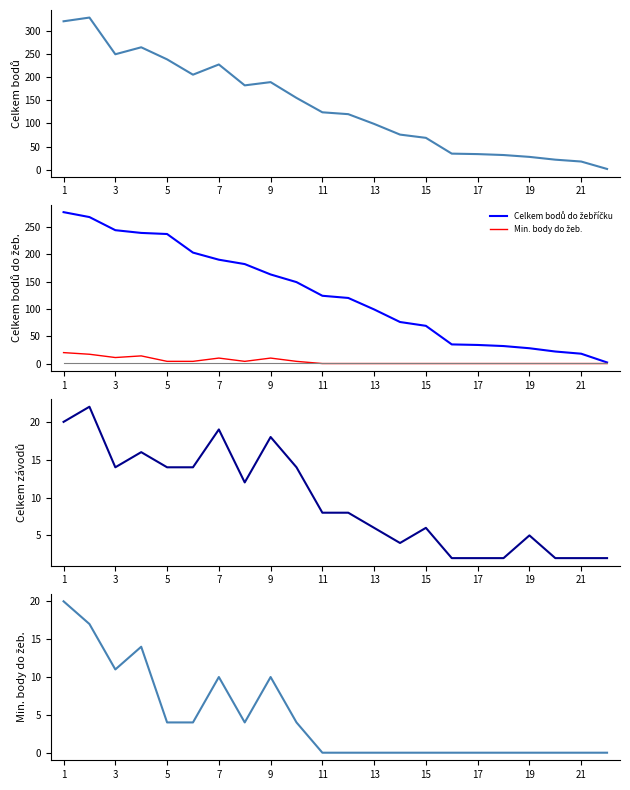

Reading left to right, transcribe all the data shown in this chart.

Celkem bodů: 320	328	249	264	238	205	227	182	189	155	124	120	99	76	69	35	34	32	28	22	18	2
Celkem bodů do žebříčku: 277	268	244	239	237	203	190	182	163	149	124	120	99	76	69	35	34	32	28	22	18	2
Min. body do žeb.: 20	17	11	14	4	4	10	4	10	4	0	0	0	0	0	0	0	0	0	0	0	0
Celkem závodů: 20	22	14	16	14	14	19	12	18	14	8	8	6	4	6	2	2	2	5	2	2	2